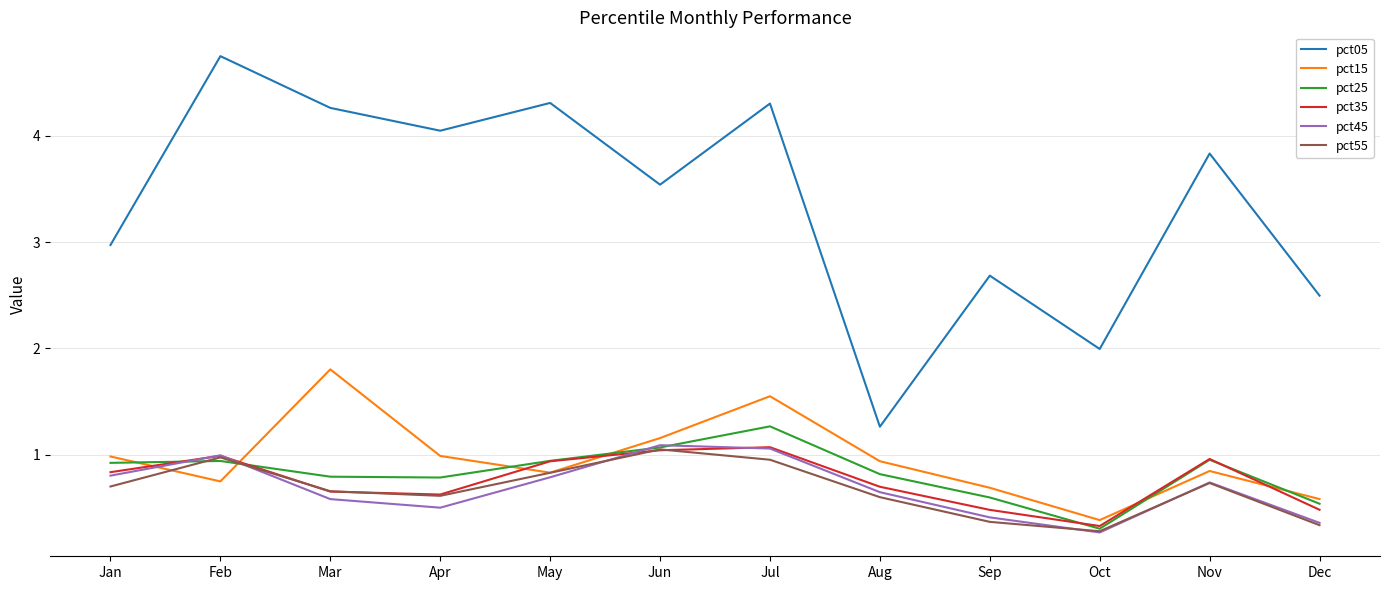

What is the spread (max minus min) of values at Jul?

3.4